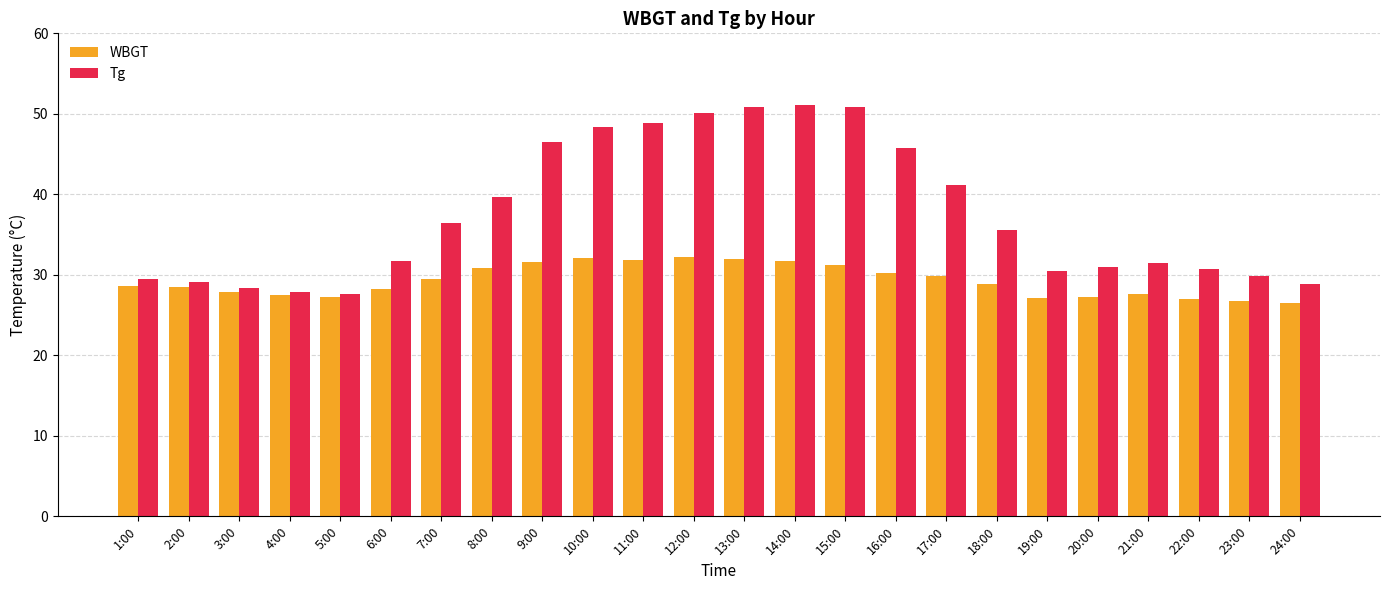

What is the maximum value shown in the chart?

51.1